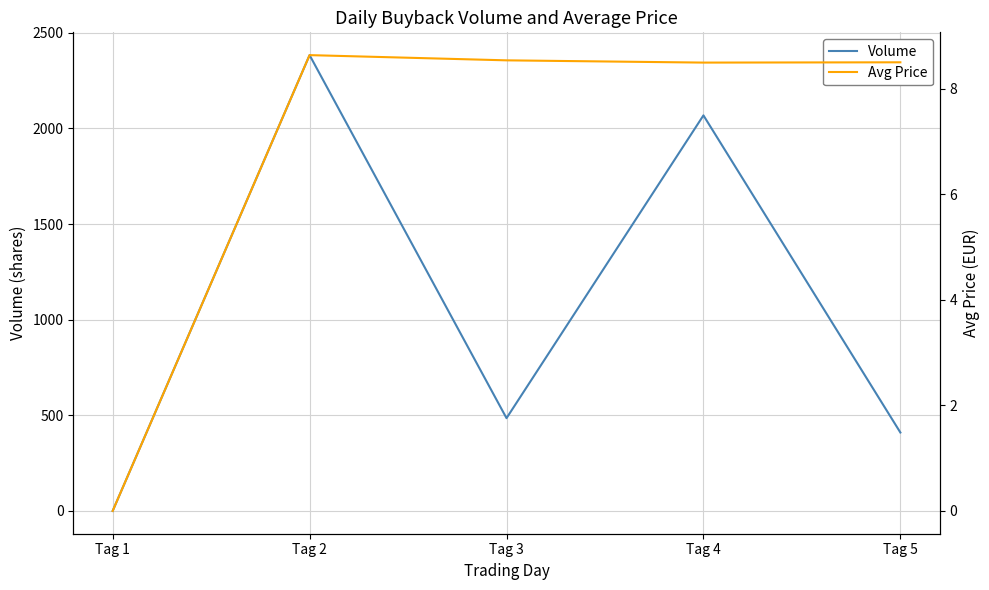

Rank the series at Tag 4 from lowest to highest value.

Avg Price, Volume